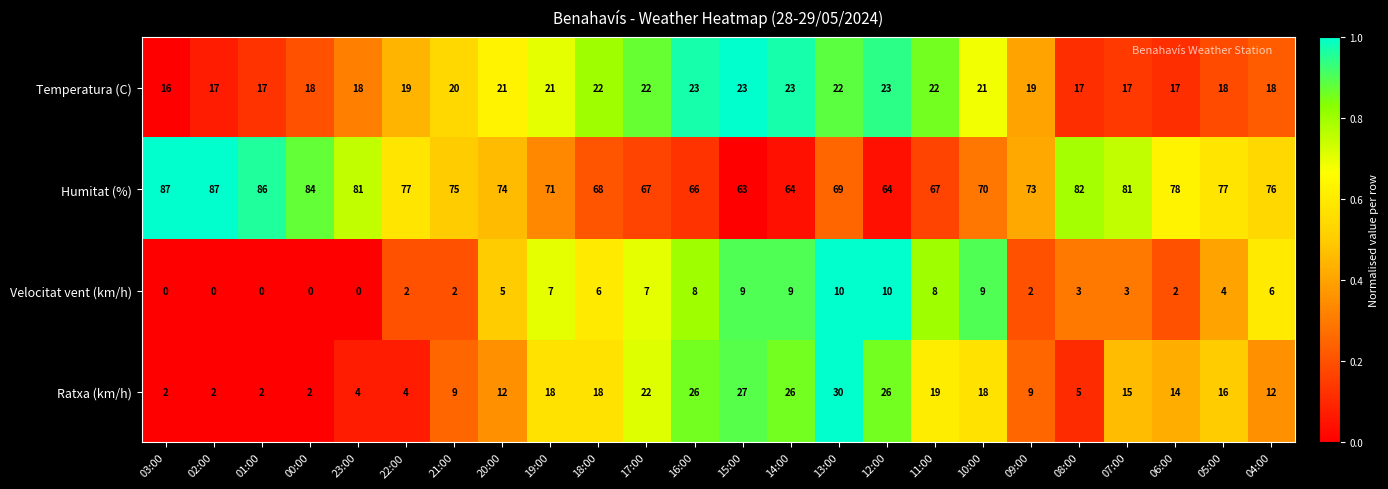

The value of Humitat (%) at 14:00 is 43. True or false?

False